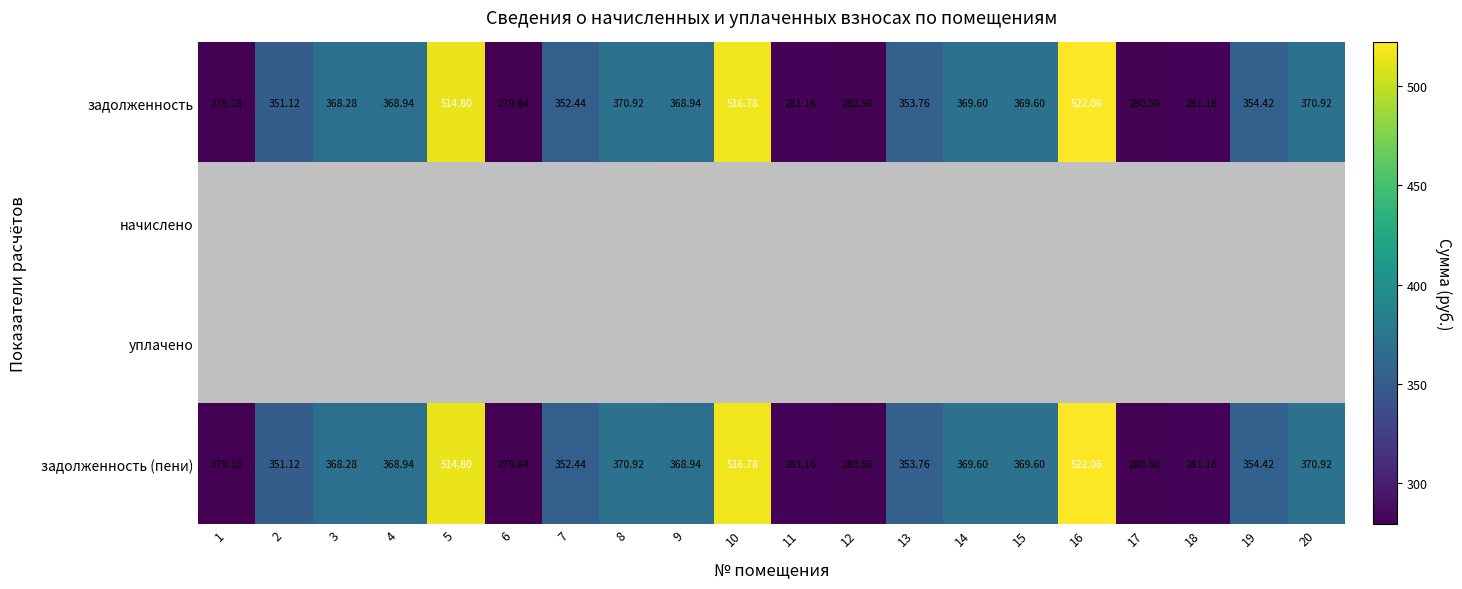

How many distinct data groups are displayed?

4